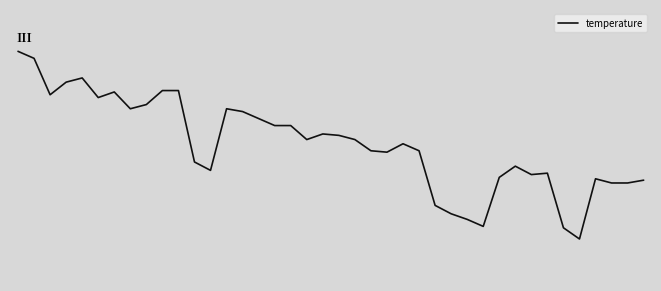

Does the chart display data point markers on the line(s)?

No